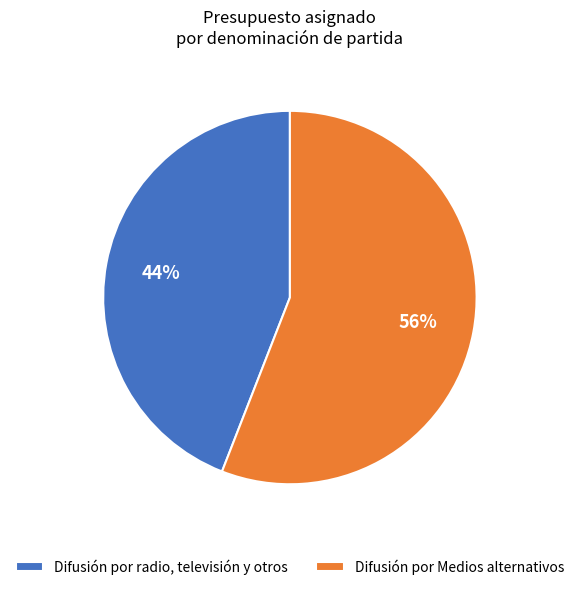

To the nearest percent, what percentage of the pie is Difusión por radio, televisión y otros?

44%